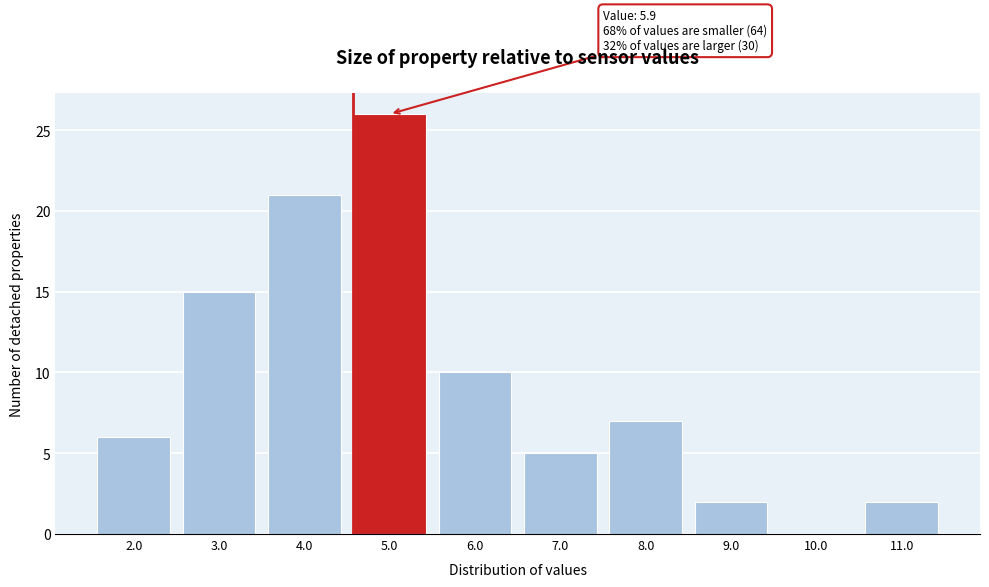

Reading left to right, extract all data points from this chart.

2.0=6	3.0=15	4.0=21	5.0=26	6.0=10	7.0=5	8.0=7	9.0=2	10.0=0	11.0=2